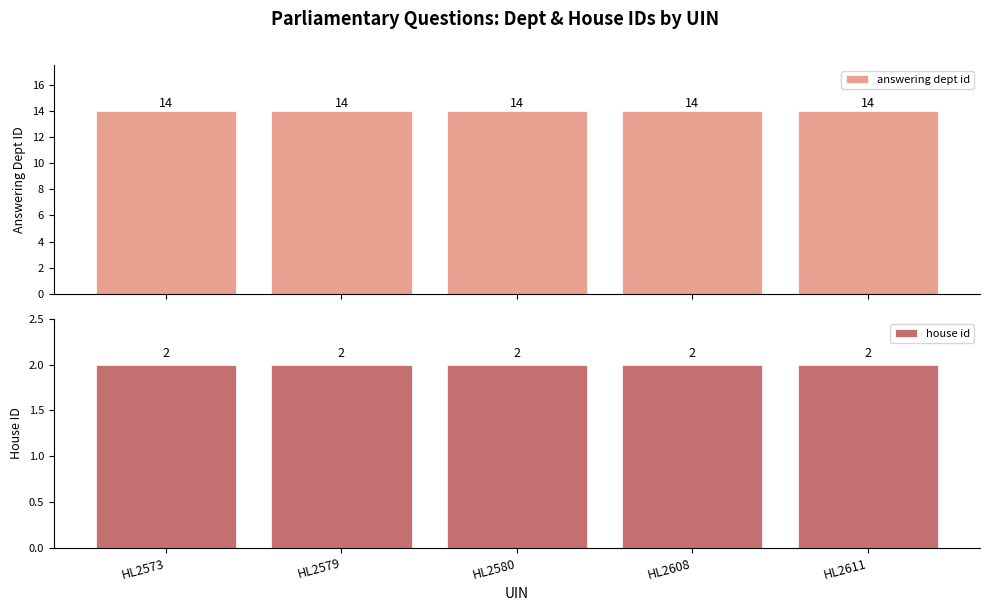

Which series has the largest range (max minus min)?

answering dept id